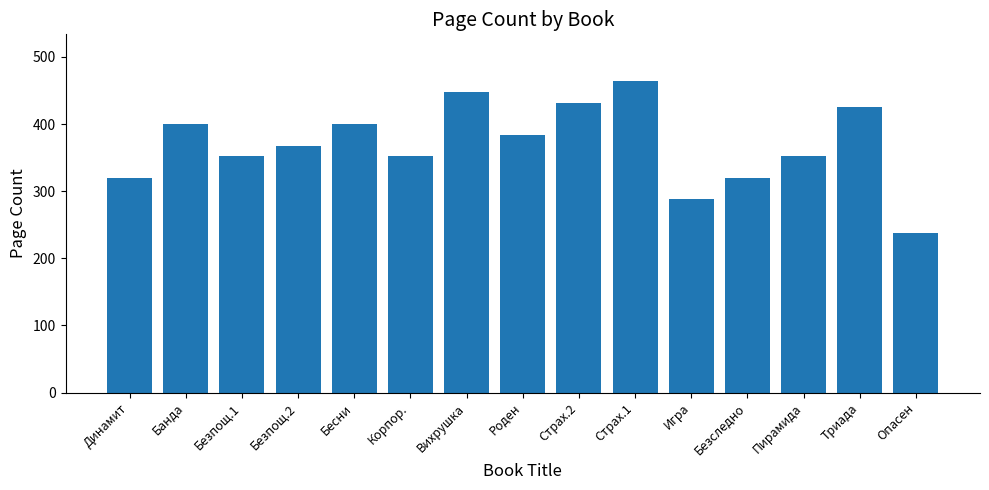

At which category does the chart reach its peak across all series?

Страх.1